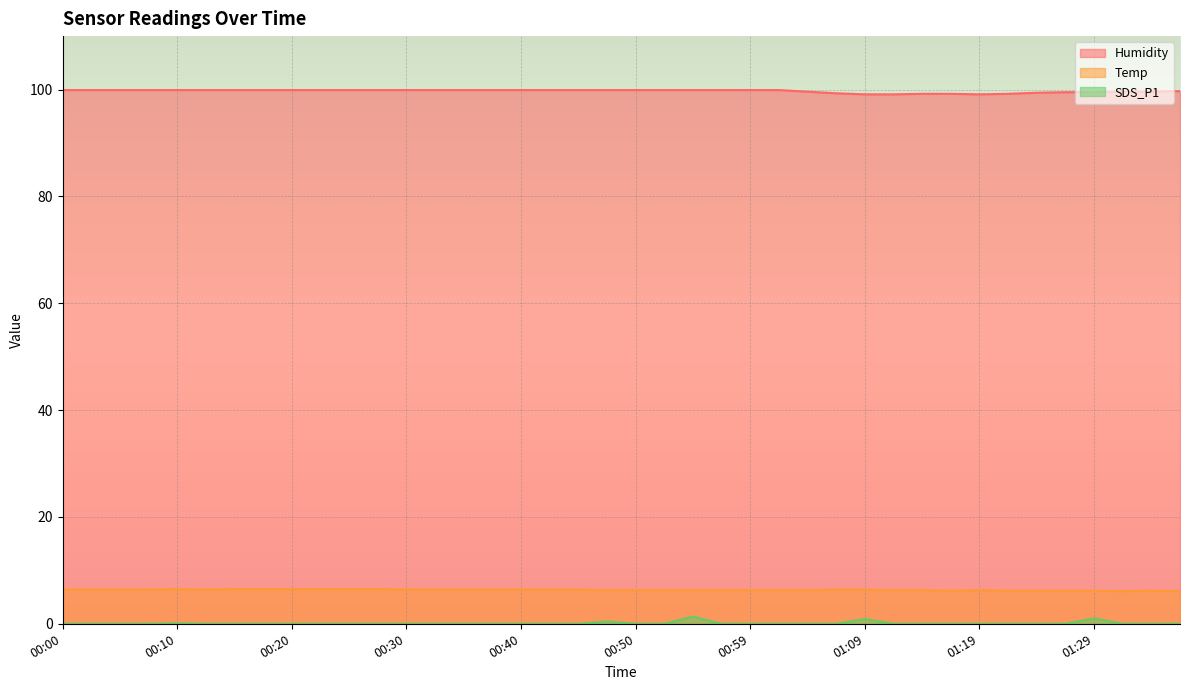

True or false: Temp and Humidity intersect in this chart.

False